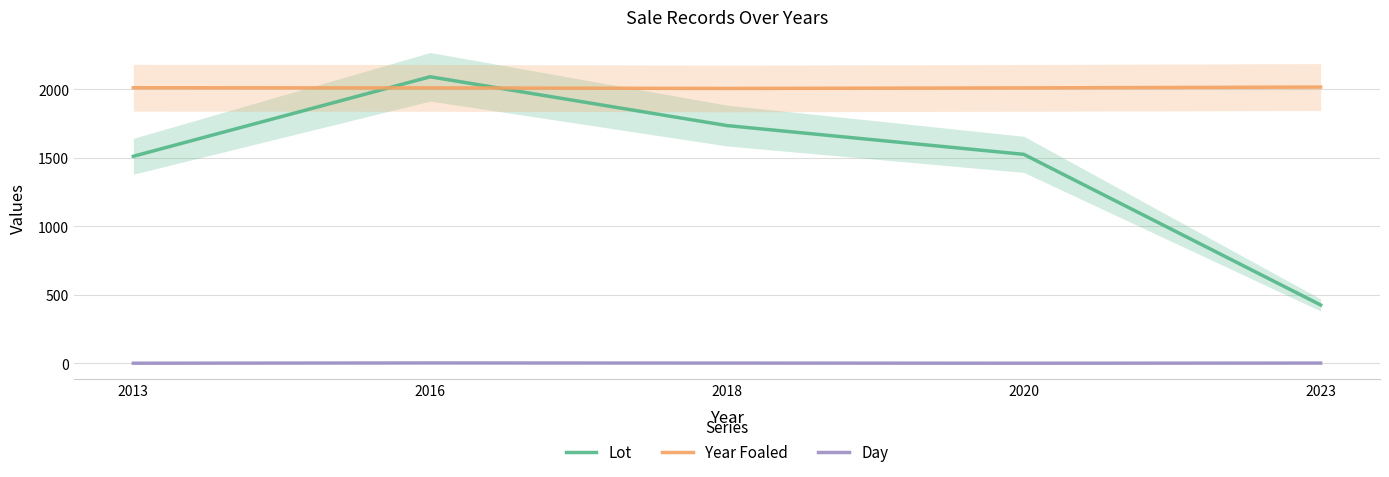

Reading left to right, what are all the values shown in this chart?

Lot: 1511	2091	1735	1525	426
Year Foaled: 2011	2010	2006	2010	2016
Day: 1	3	2	1	2